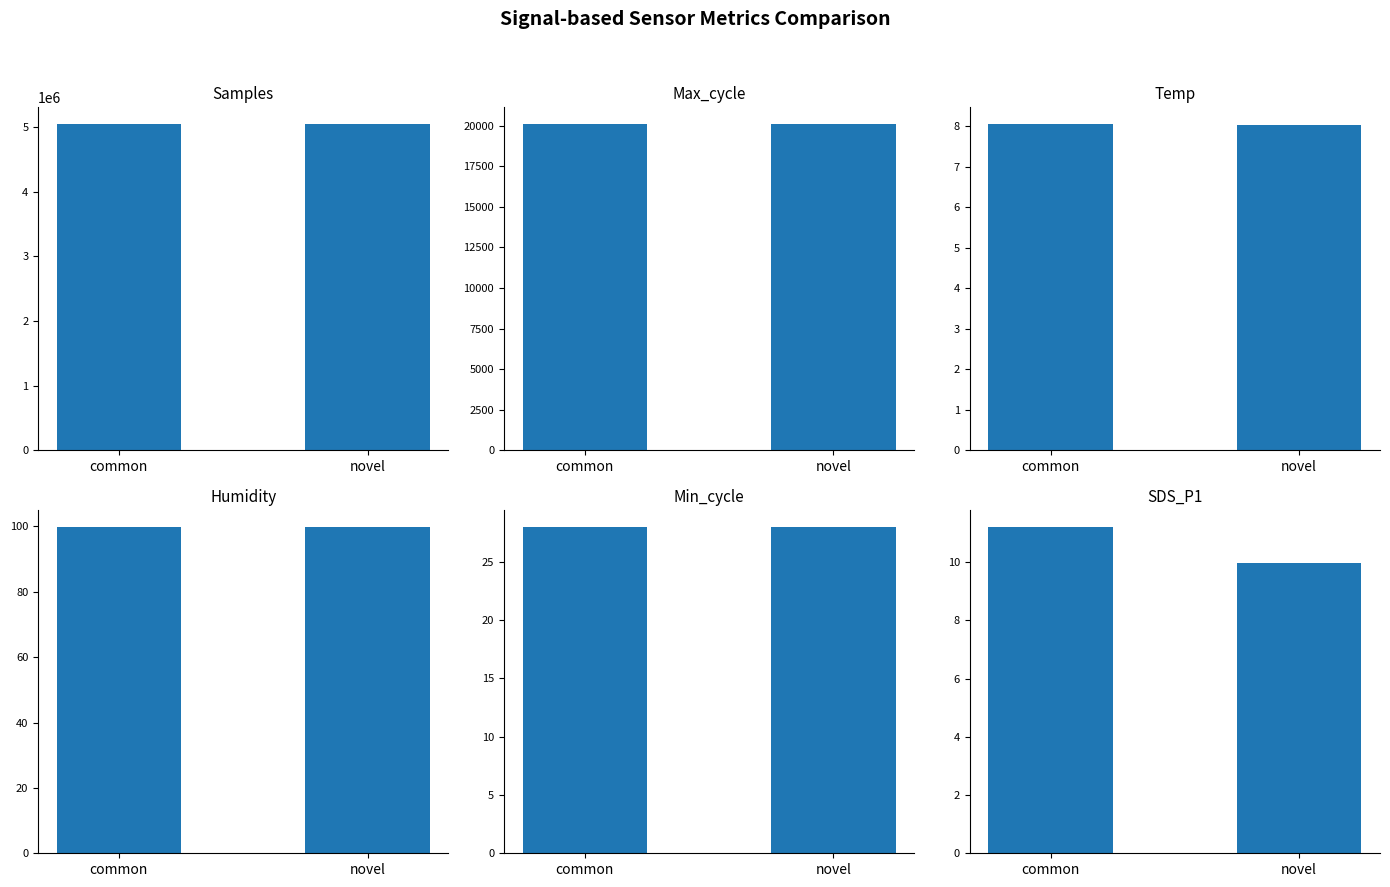

At which category is the sum across all series the highest?

novel